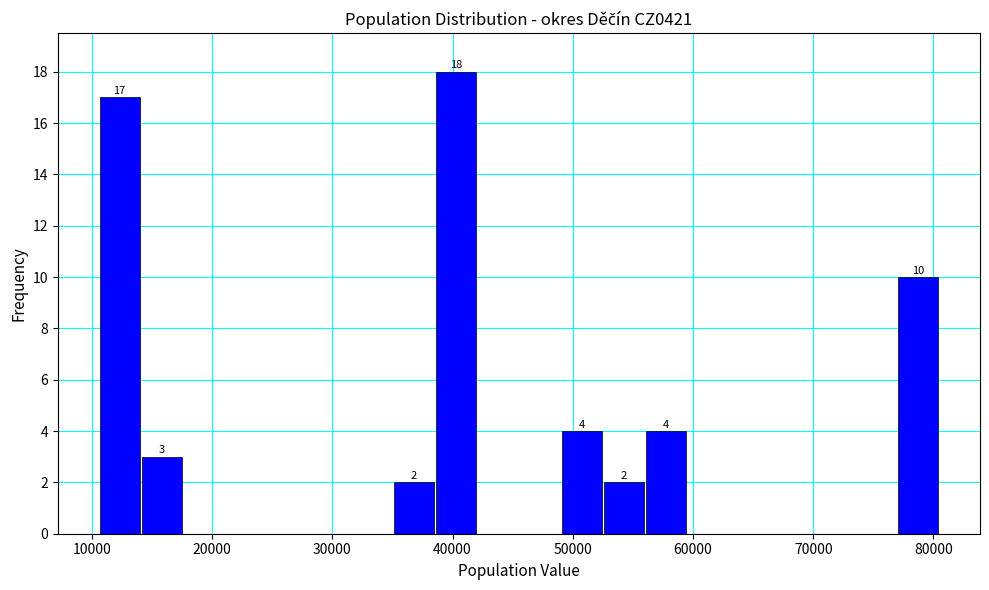

Read against the x-axis, roughly where is the centre of the tallest bar?

40000